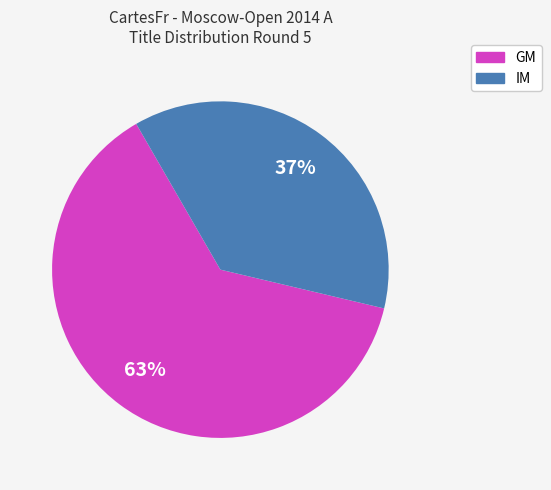

Is the sum of GM and IM greater than half?

Yes